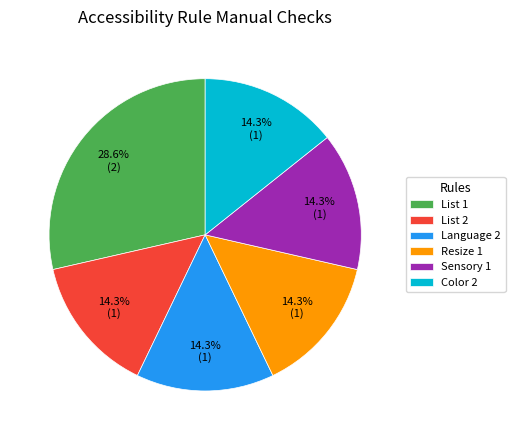

Does Sensory 1 account for over 50% of the chart?

No